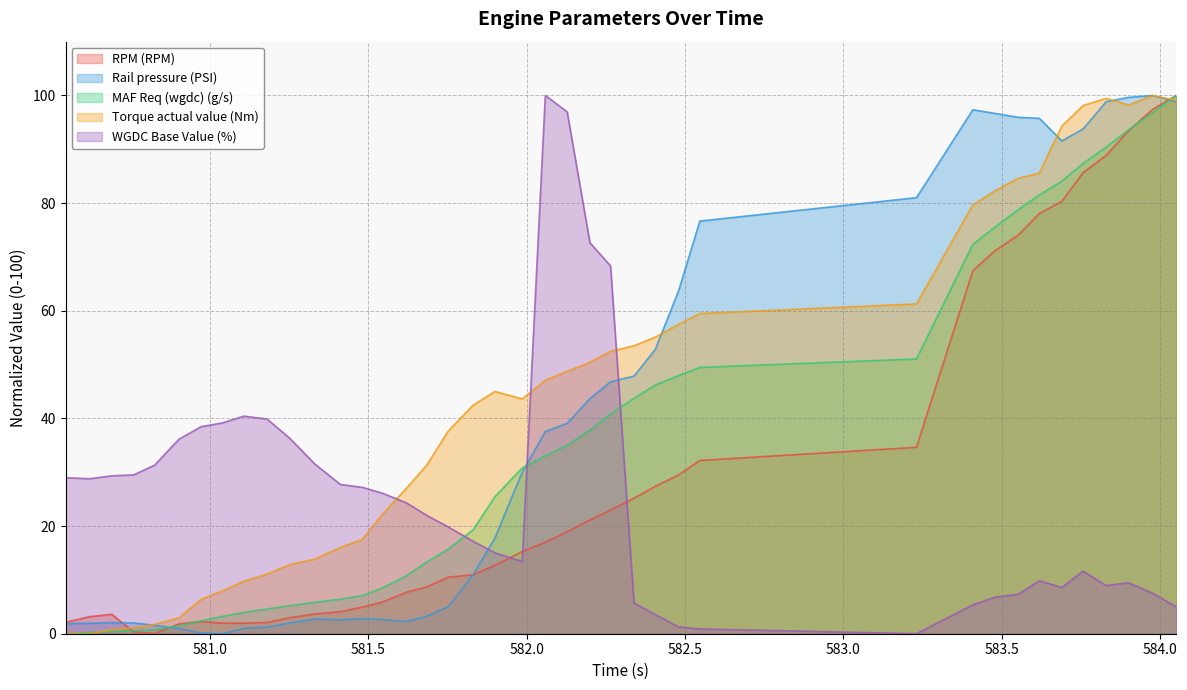

Which series has the largest total across all categories?

Torque actual value (Nm)